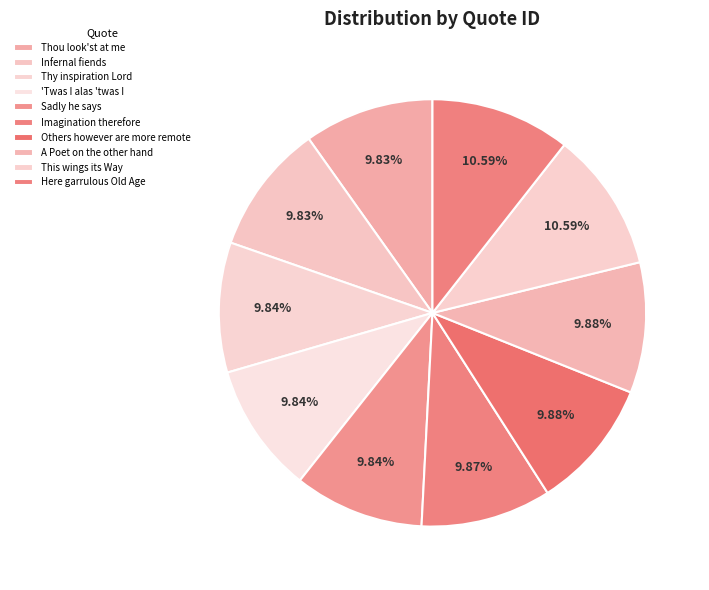

To the nearest percent, what is the difference between the largest and smallest slice percentages?

1%